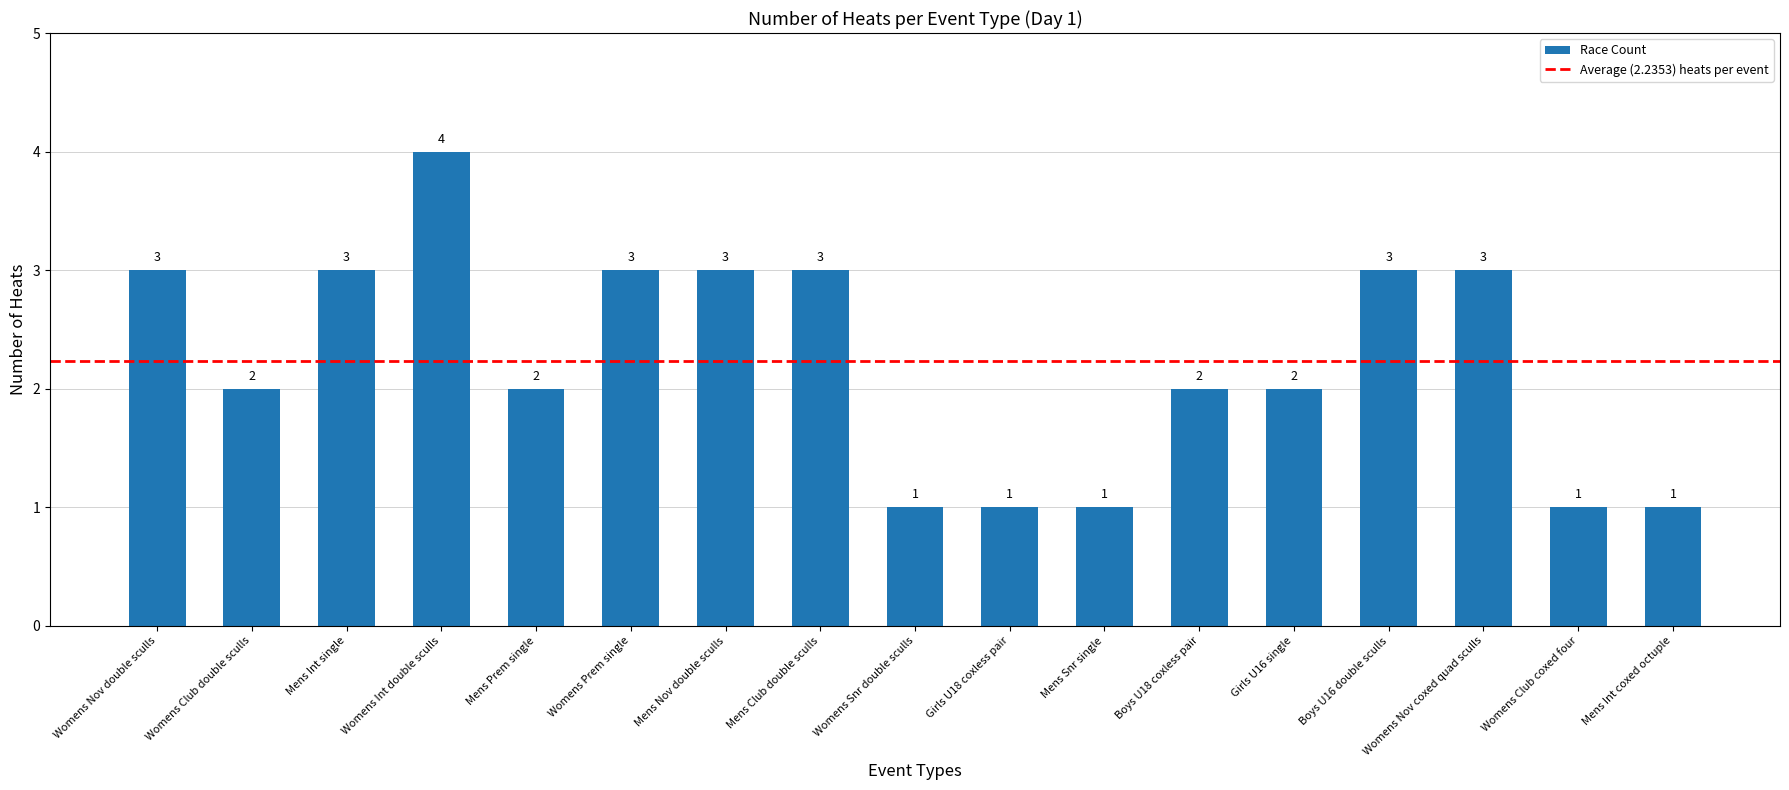

What is the difference between the values at Womens Club double sculls and Womens Nov double sculls?

1